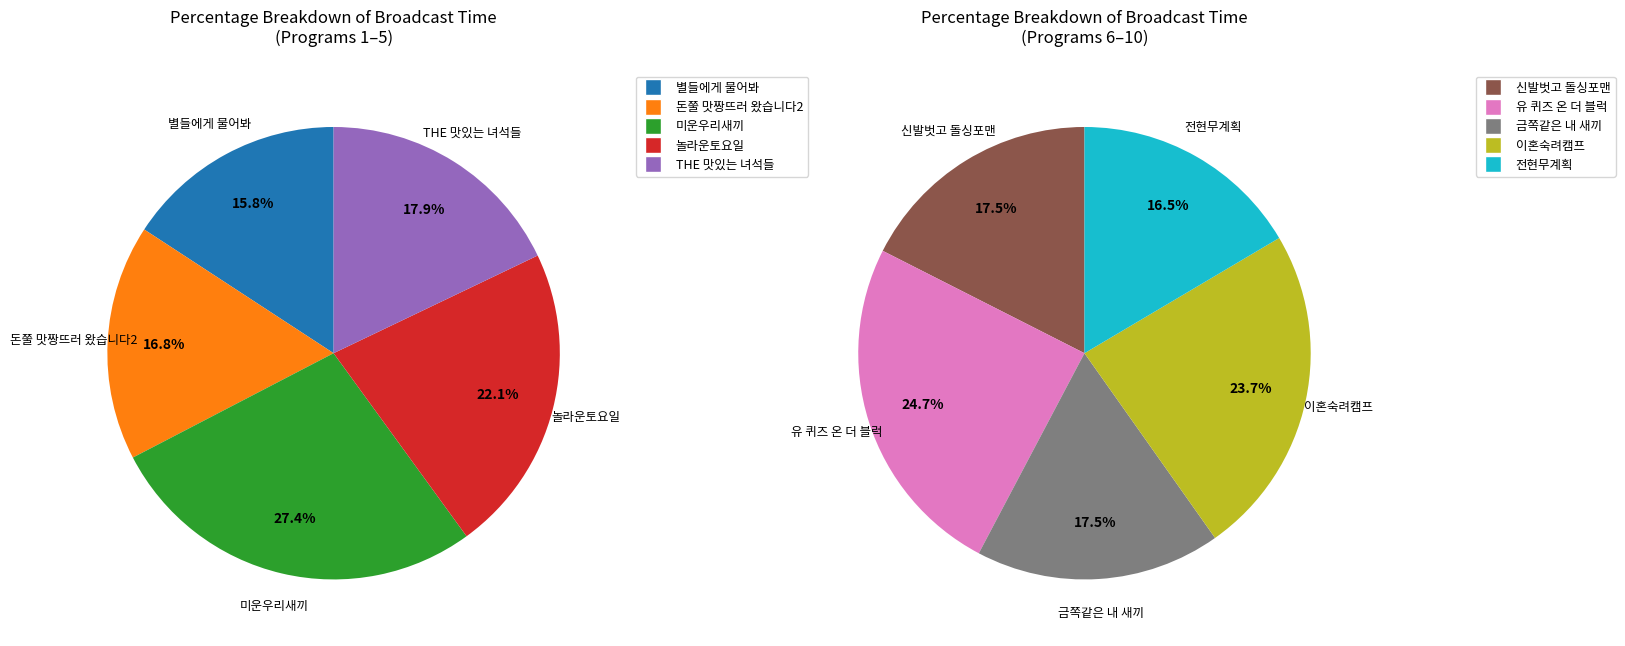

Does any single category account for the majority?

No